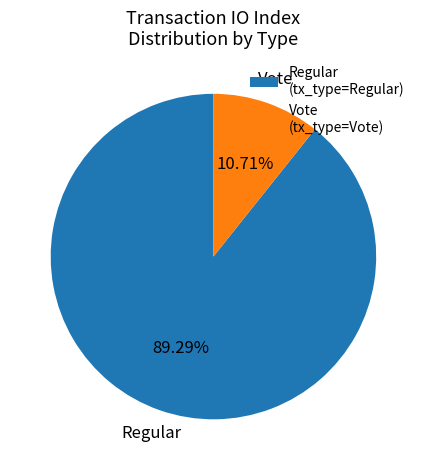

Between Vote (tx_type=Vote) and Regular (tx_type=Regular), which is larger?

Regular (tx_type=Regular)